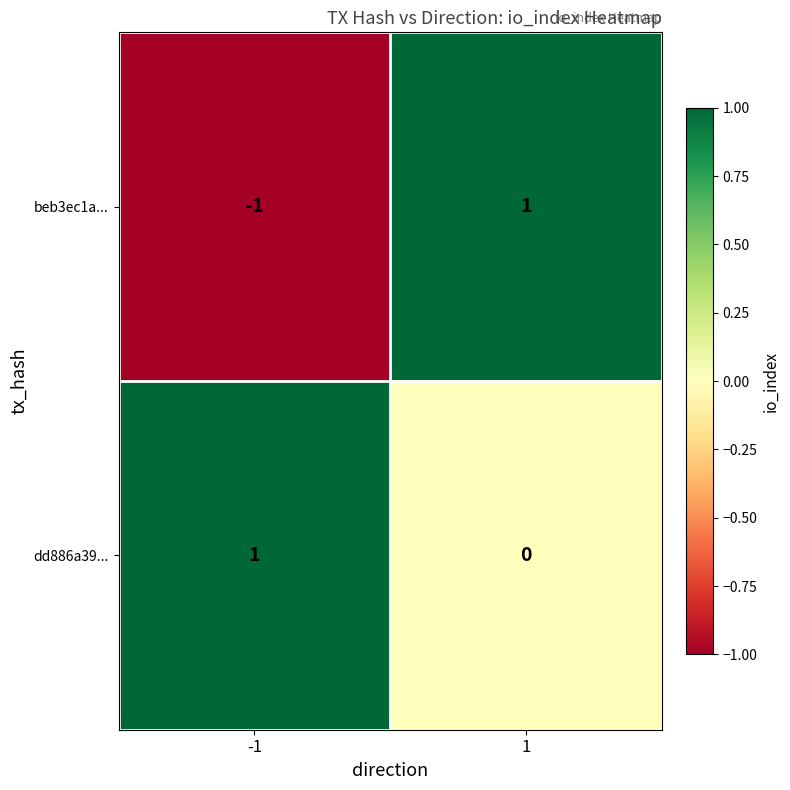

Reading left to right, transcribe all the data shown in this chart.

beb3ec1a...: -1=-1	1=1
dd886a39...: -1=1	1=0